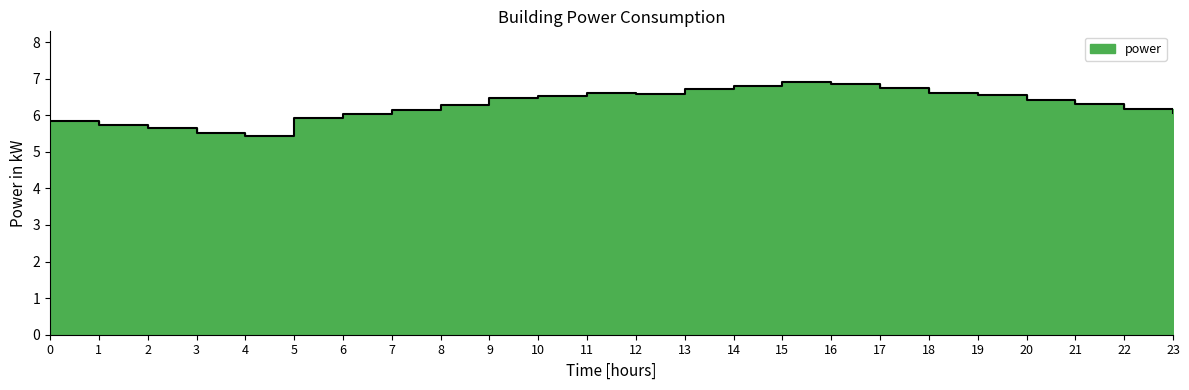

How many values are below 6?

6